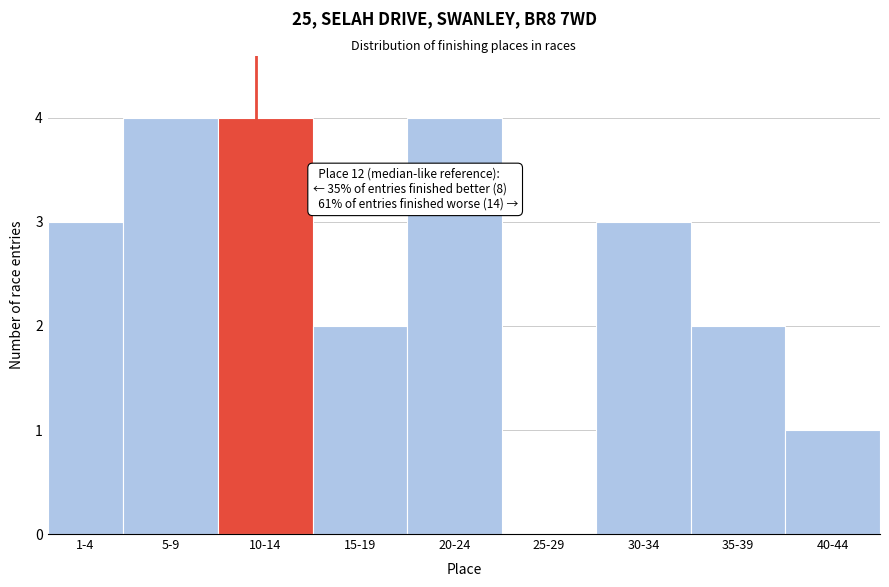

Reading left to right, what are all the values shown in this chart?

1-4=3	5-9=4	10-14=4	15-19=2	20-24=4	25-29=0	30-34=3	35-39=2	40-44=1